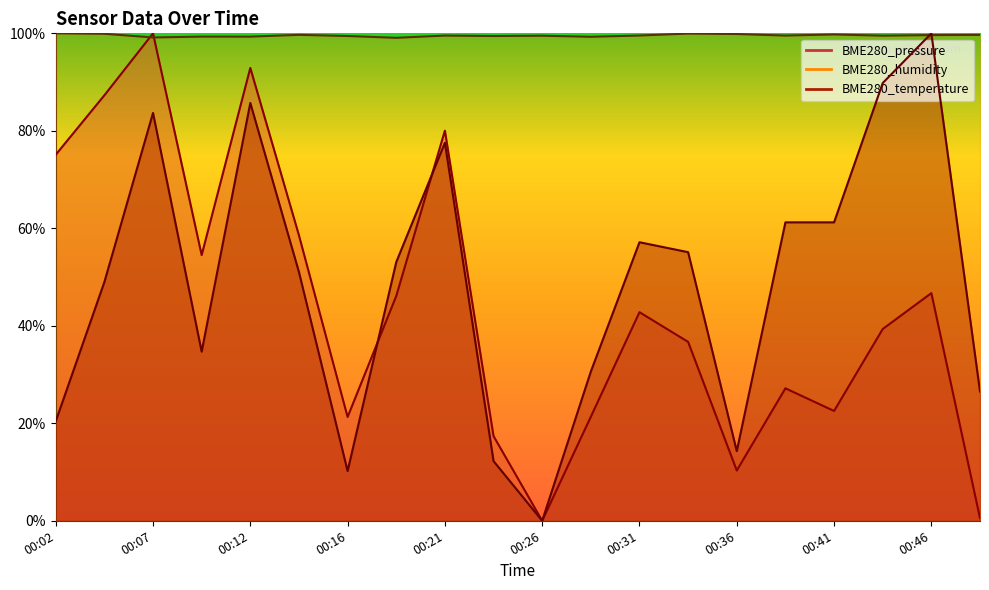

True or false: BME280_humidity has more than 0 interior local peaks.

True